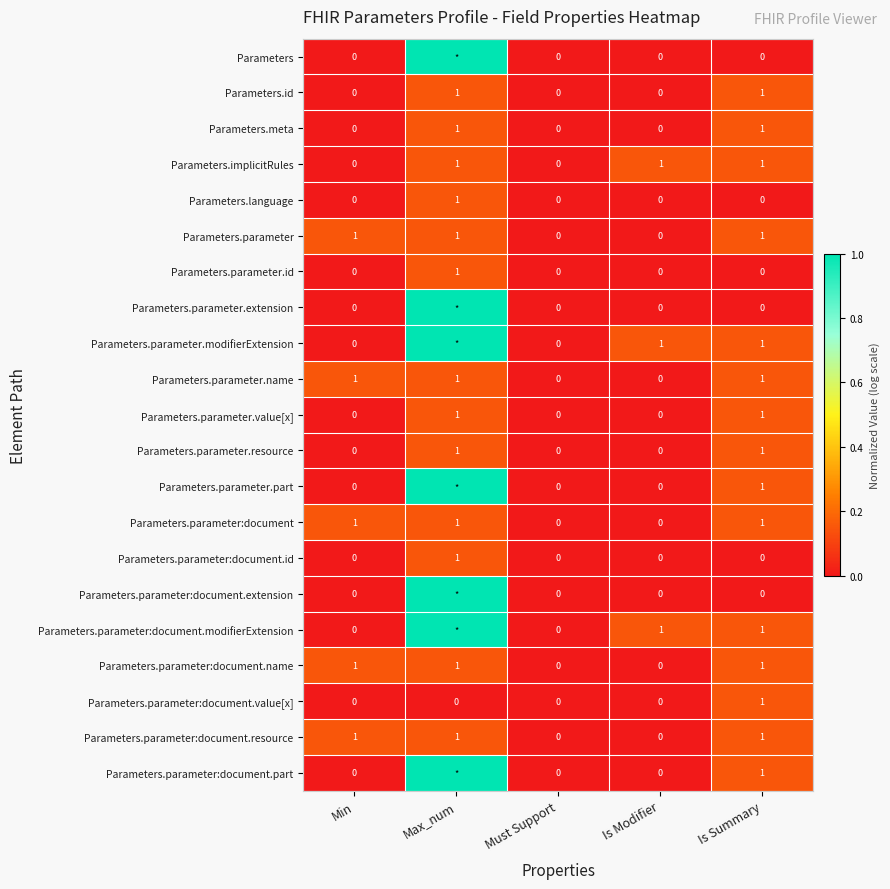

True or false: Parameters.parameter.name has a value of 0.1 at Max_num.

False